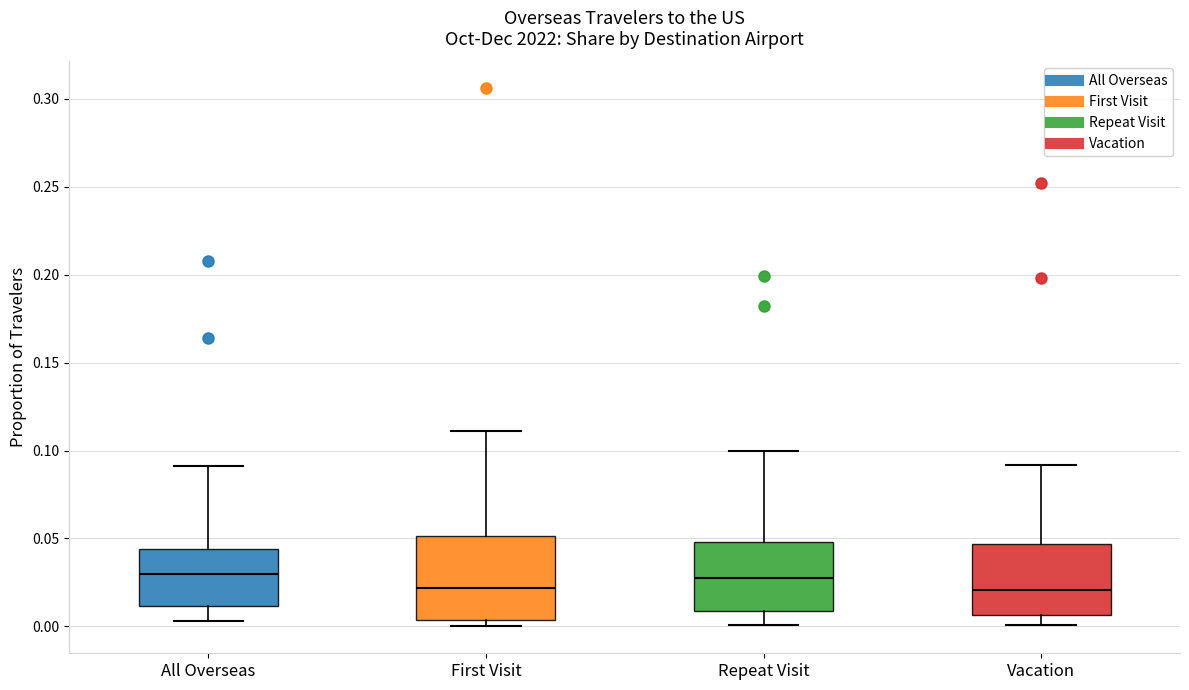

Reading left to right, read every box against the y-axis: the position of its median line, the range the box covers, and the ends of its whiskers. The values are not printed on the chart, so give them approximately, as read against the axis.

All Overseas: median 0.030, box 0.010 to 0.045, whiskers 0.005 to 0.090
First Visit: median 0.020, box 0.005 to 0.050, whiskers 0.000 to 0.110
Repeat Visit: median 0.030, box 0.010 to 0.050, whiskers 0.000 to 0.100
Vacation: median 0.020, box 0.005 to 0.045, whiskers 0.000 to 0.090